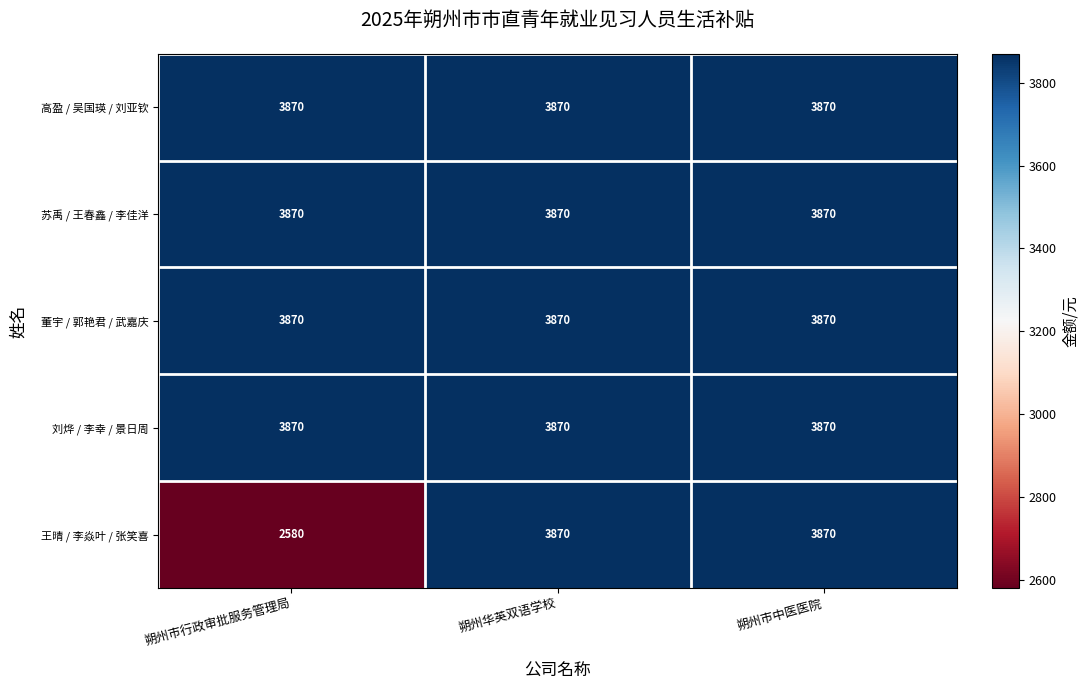

What is the difference between the second highest and minimum values in the 王晴 / 李焱叶 / 张笑喜 series?

1290